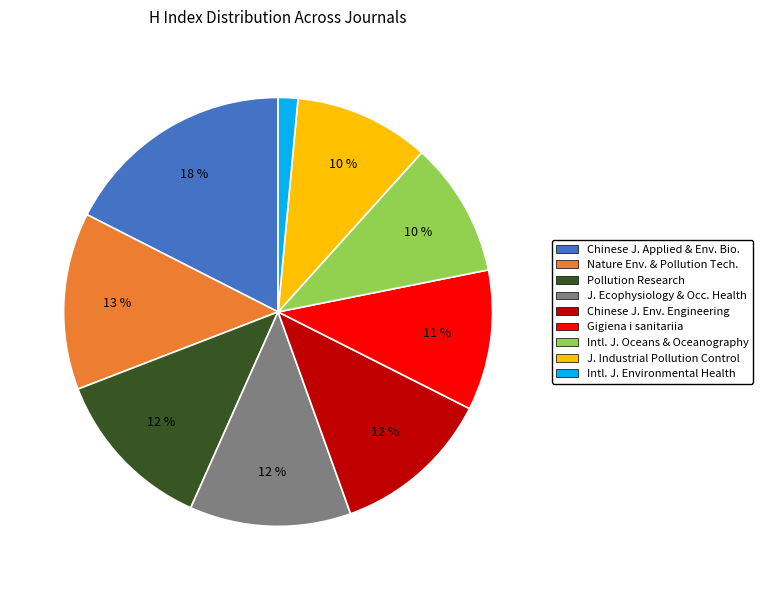

Is there any slice that represents more than half of the pie?

No